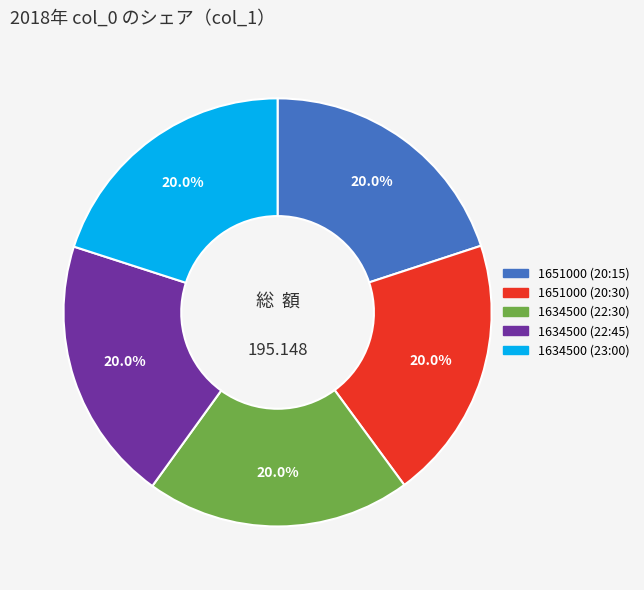

Is there any slice that represents more than half of the pie?

No